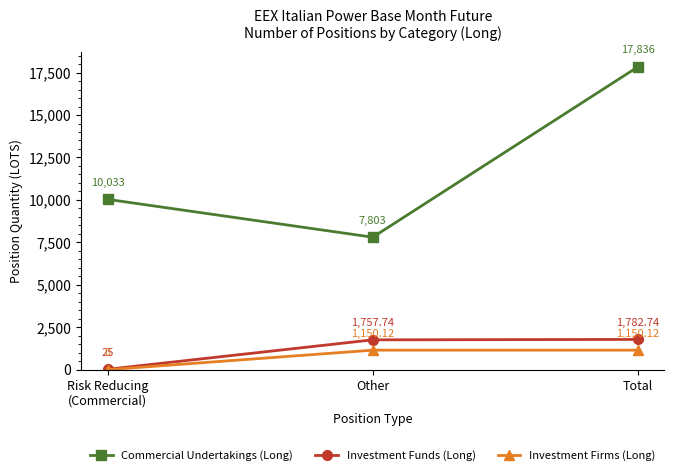

Reading right to left, transcribe all the data shown in this chart.

Commercial Undertakings (Long): Total=17836.0	Other=7803.0	Risk Reducing
(Commercial)=10033.0
Investment Funds (Long): Total=1782.7	Other=1757.7	Risk Reducing
(Commercial)=25.0
Investment Firms (Long): Total=1150.1	Other=1150.1	Risk Reducing
(Commercial)=0.0